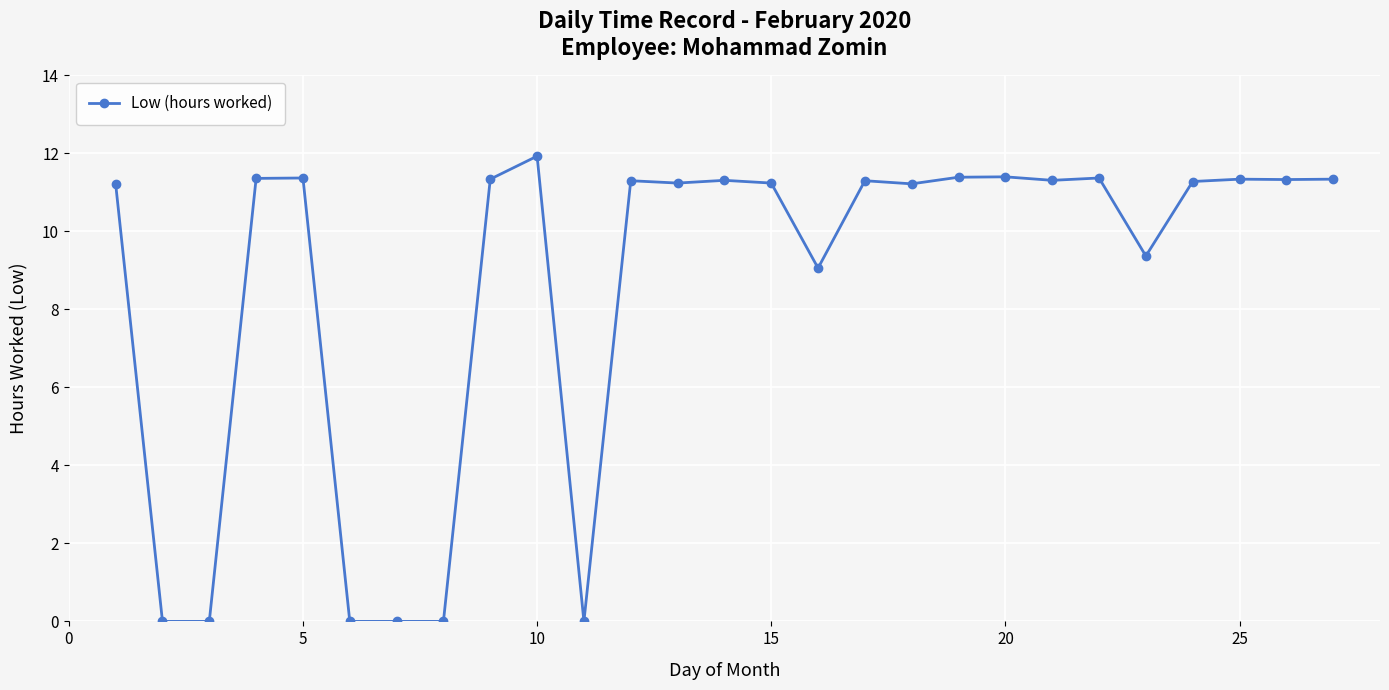

True or false: there are more than 2 points higher than both neighbors.

True